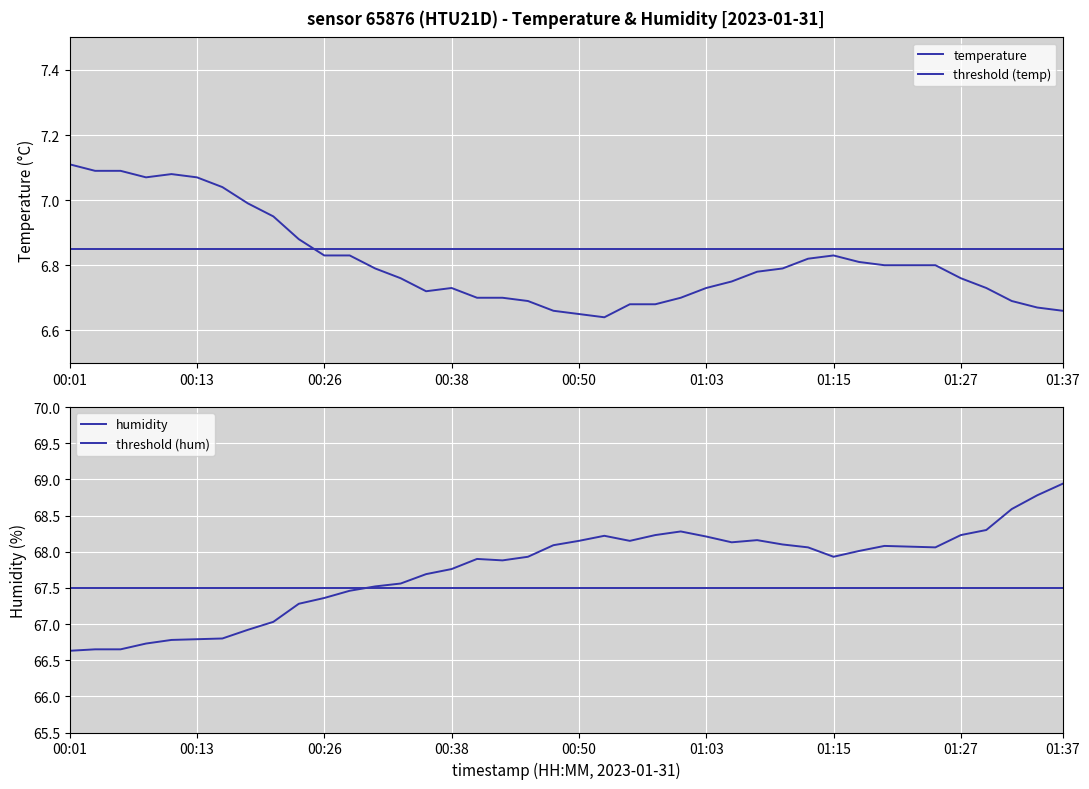

Rank the series at 00:38 from lowest to highest value.

temperature, humidity